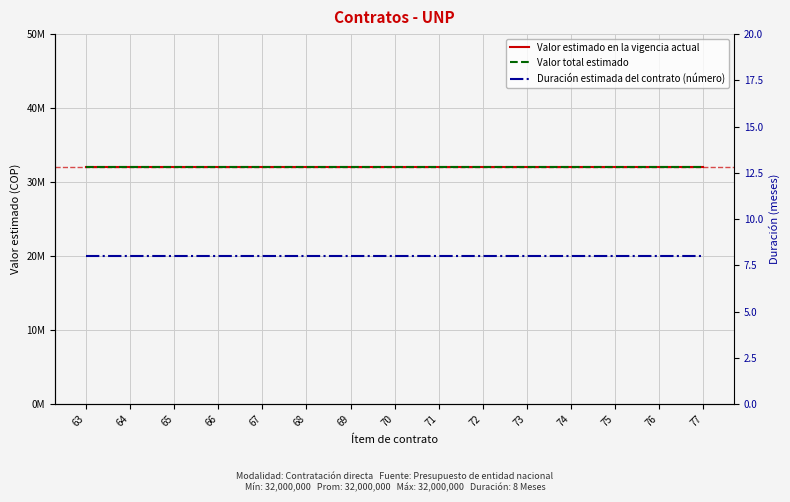

True or false: Valor total estimado and Valor estimado en la vigencia actual intersect in this chart.

False